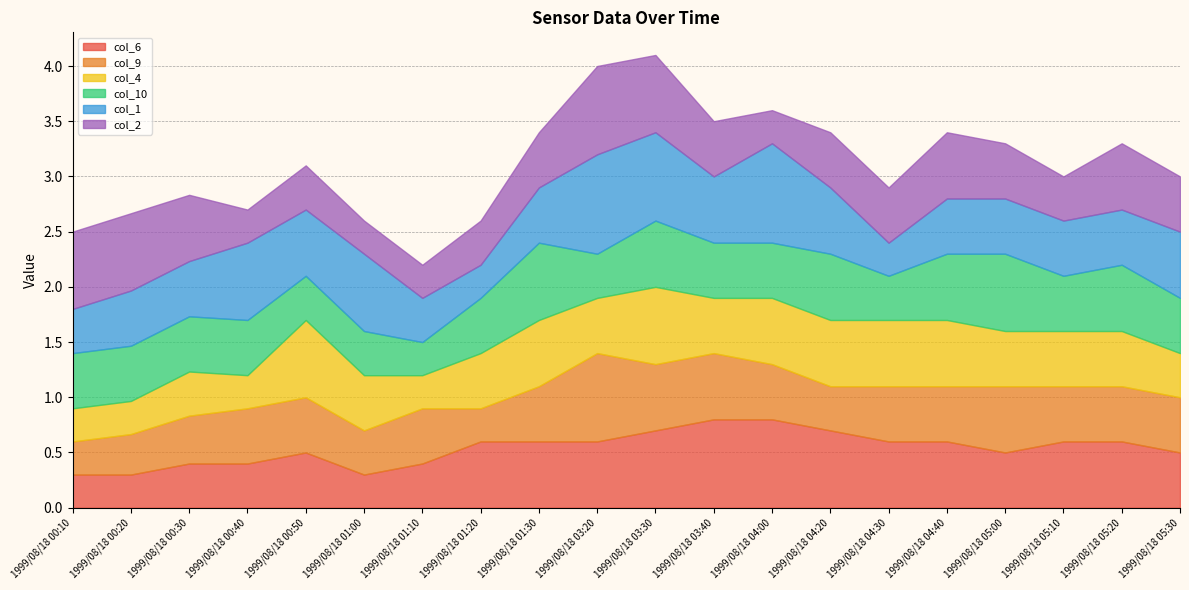

What is the label of the 12th point from the right?

1999/08/18 01:30